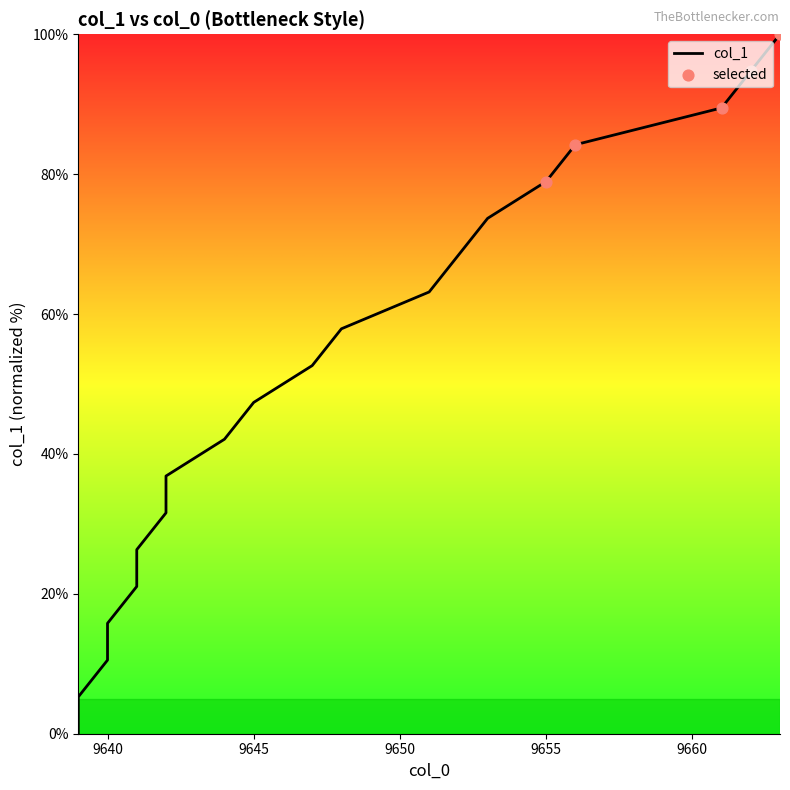

Between 9656 and 9640, which is larger?

9656